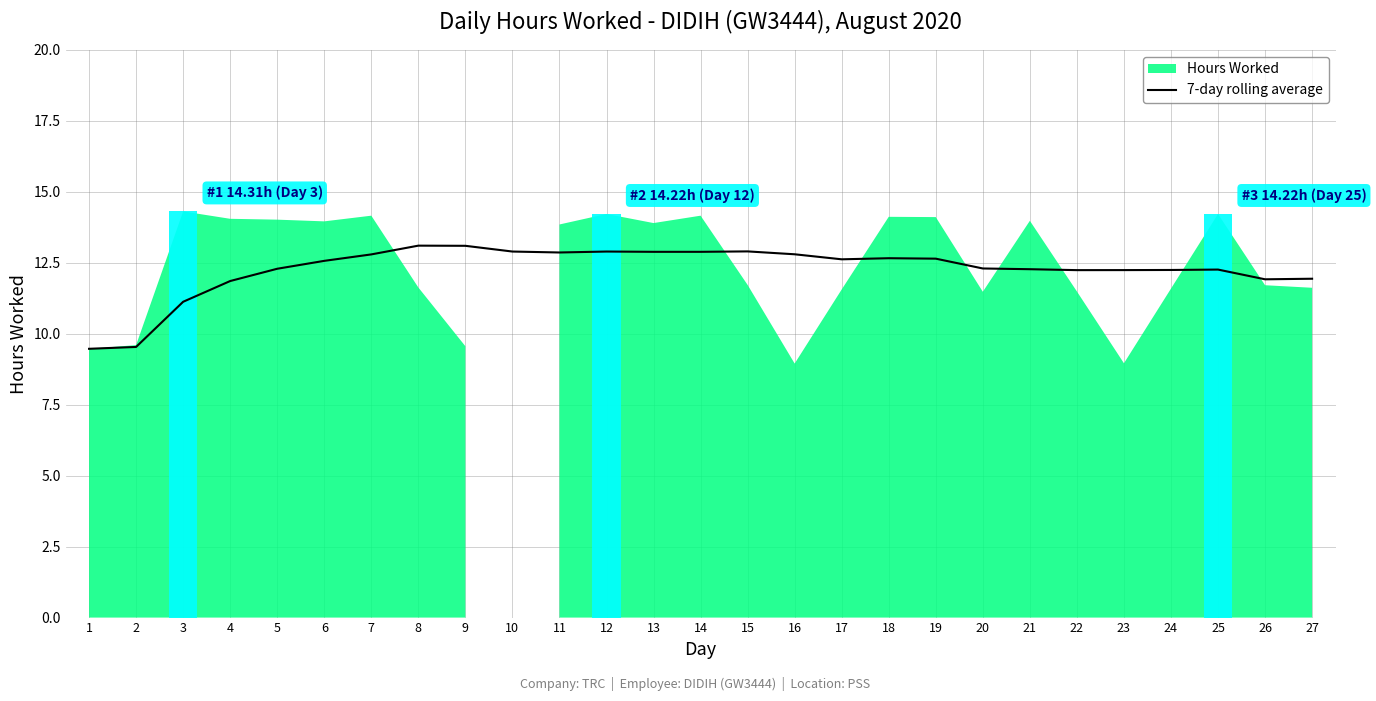

The value at 13 is 22.2. True or false?

False